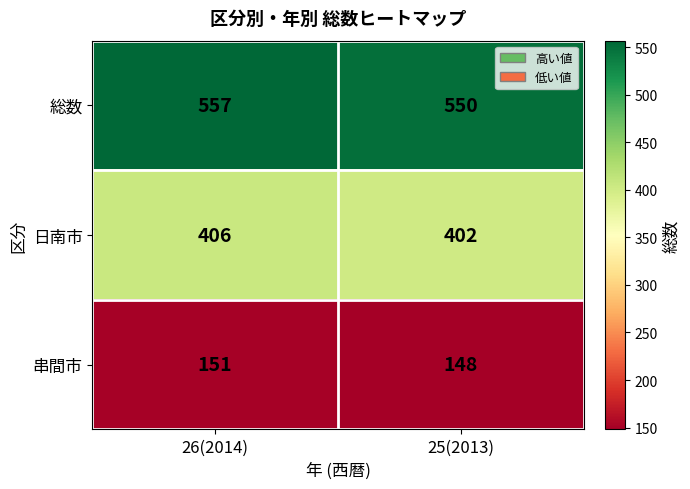

True or false: 日南市 has a value of 402 at 25(2013).

True